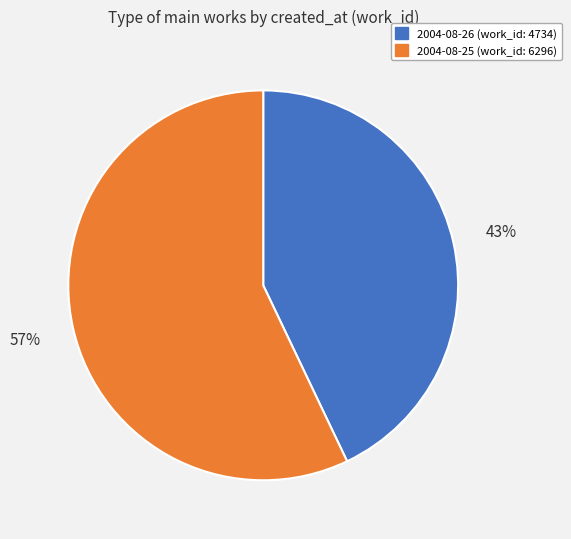

Count the number of slices in the pie.

2